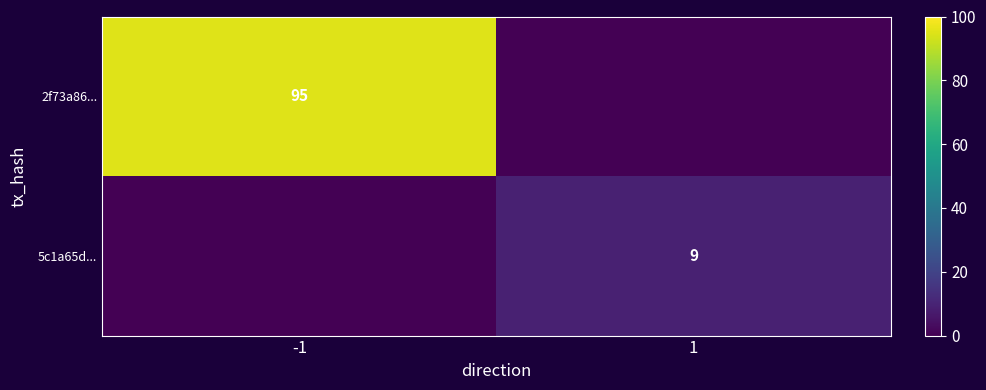

The 2f73a86... series shows 95 at -1. True or false?

True